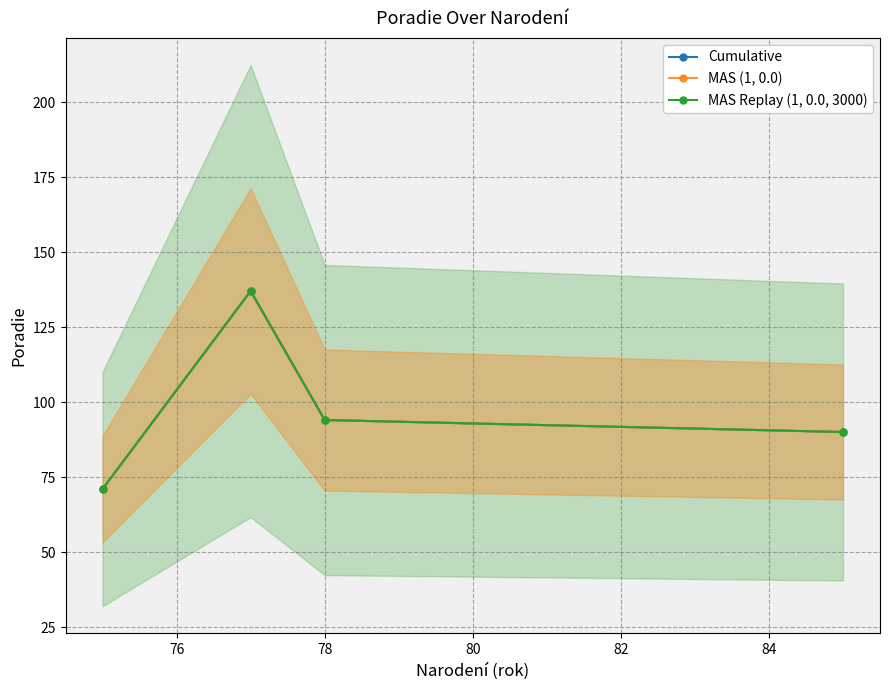

What is the value of the Cumulative point at the 1st from the left?

71